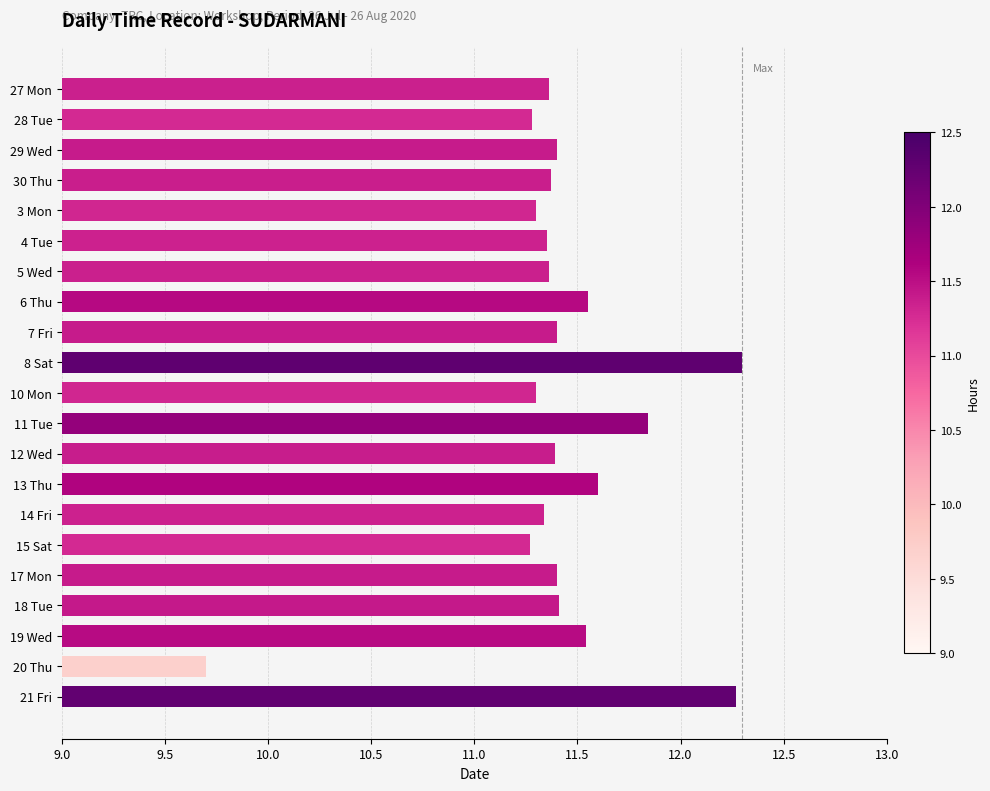

What is the label of the 1st bar from the bottom?

21 Fri